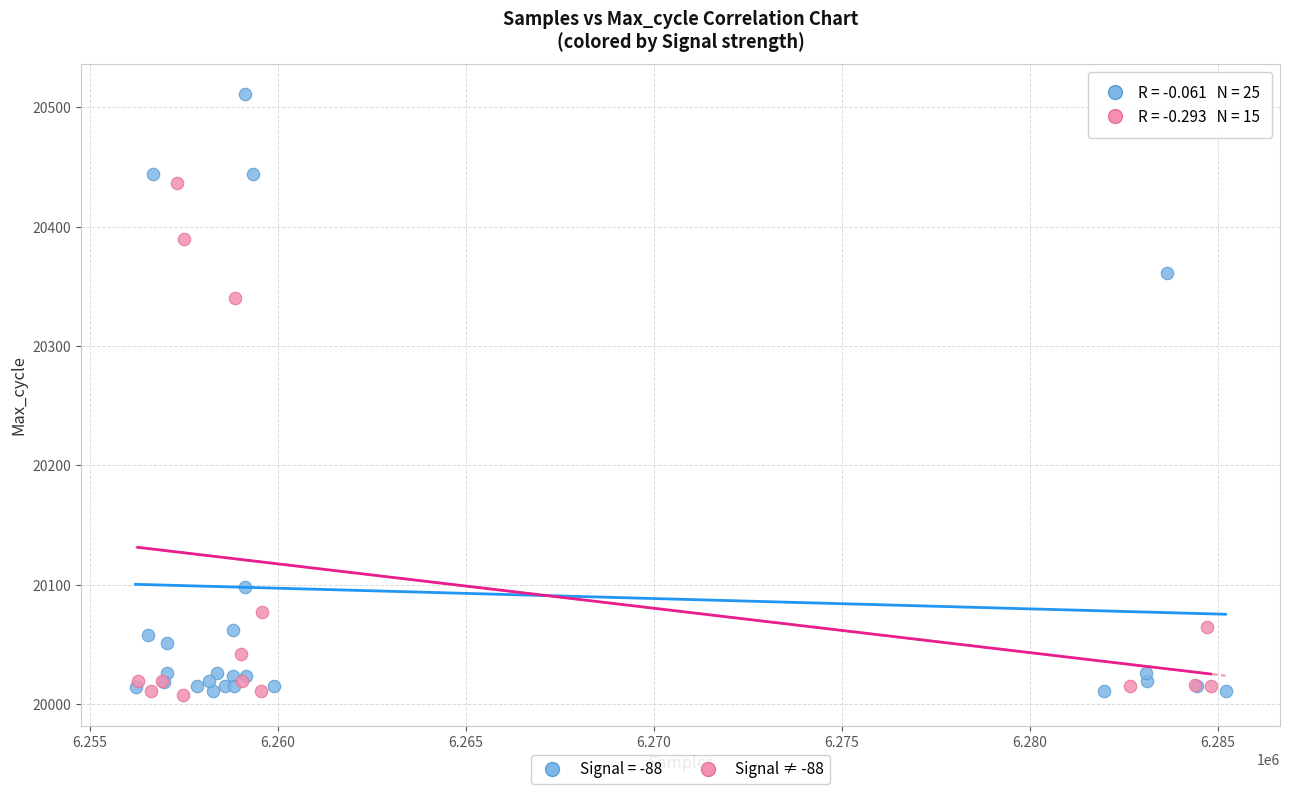

Which series contains the highest Y value?

Signal = -88